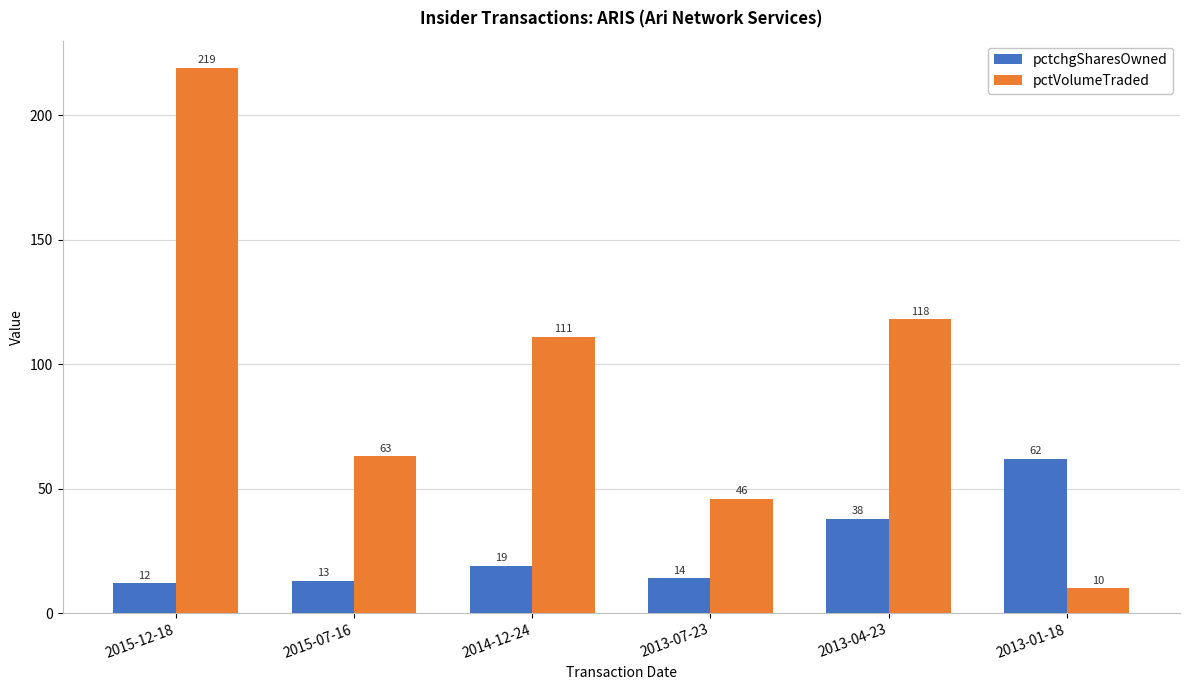

Rank the series at 2013-07-23 from highest to lowest value.

pctVolumeTraded, pctchgSharesOwned